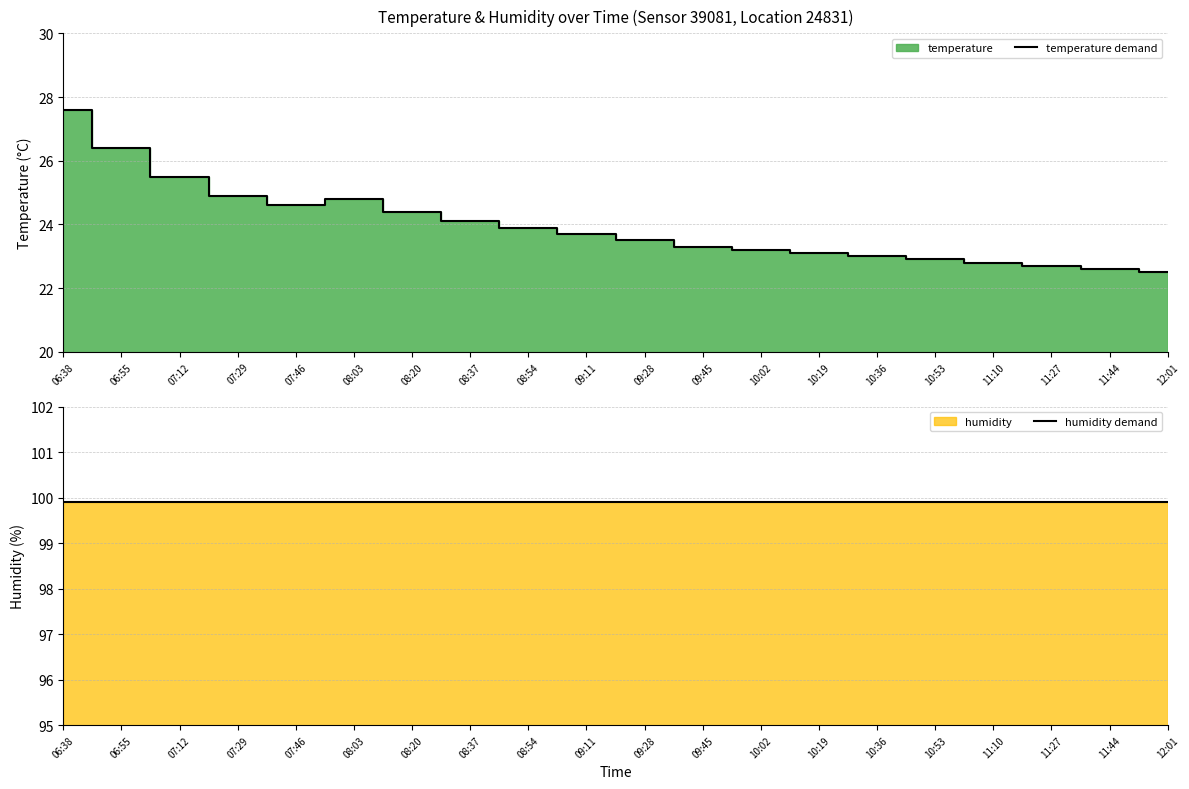

Which series has the largest total across all categories?

humidity demand